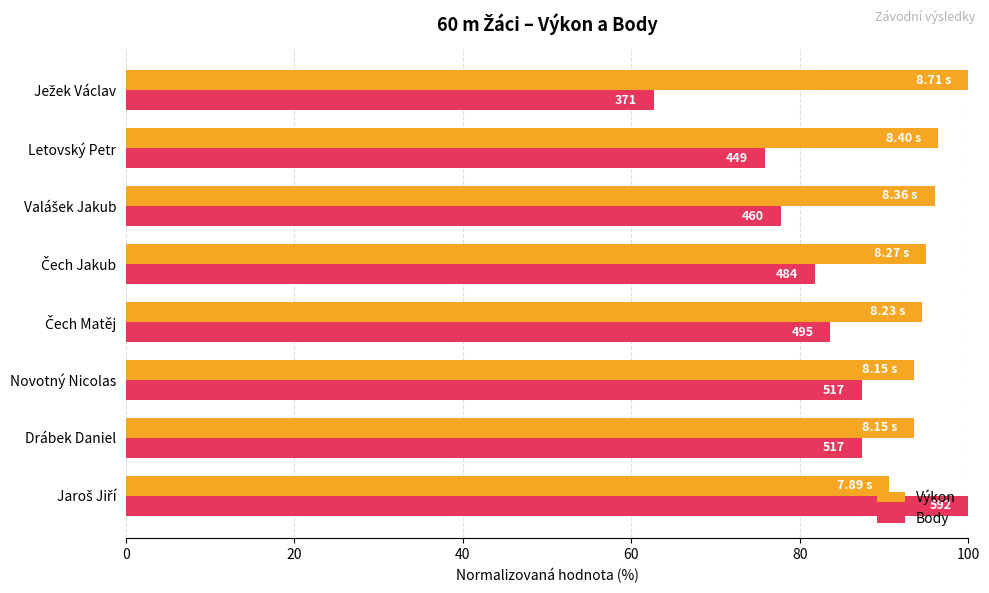

What are all the series names shown in the legend?

Výkon, Body